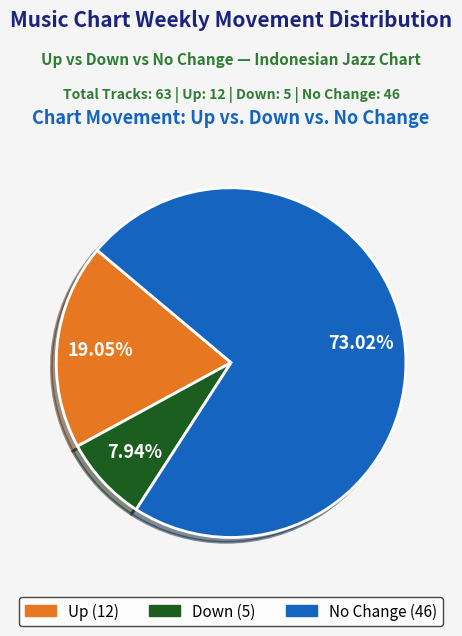

Is there any slice that represents more than half of the pie?

Yes